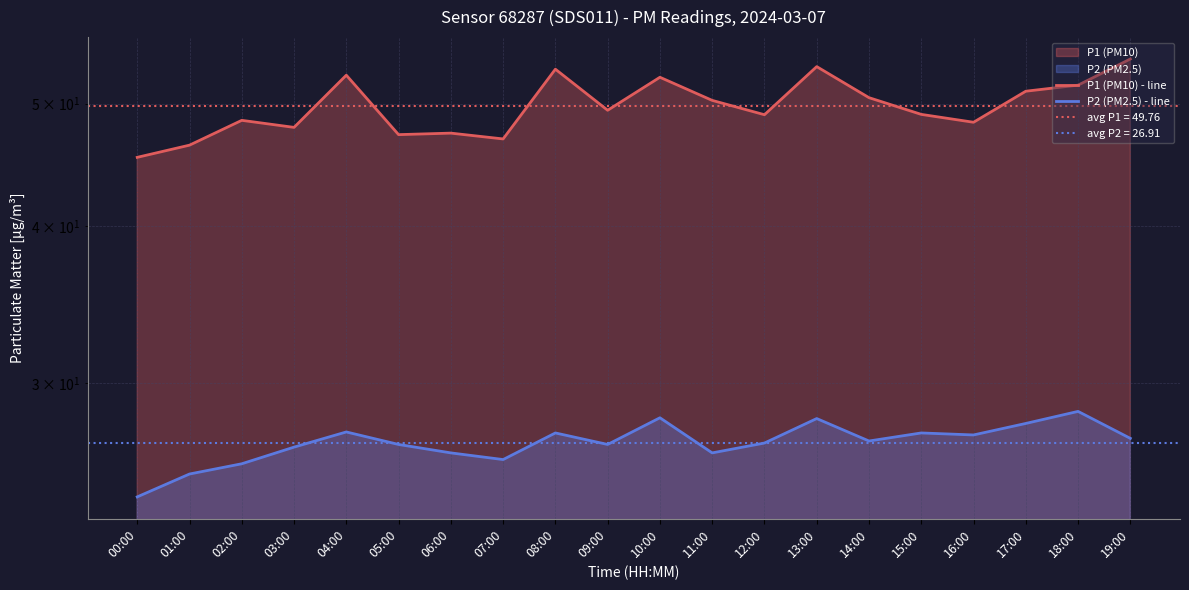

What is the smallest value displayed?

24.4